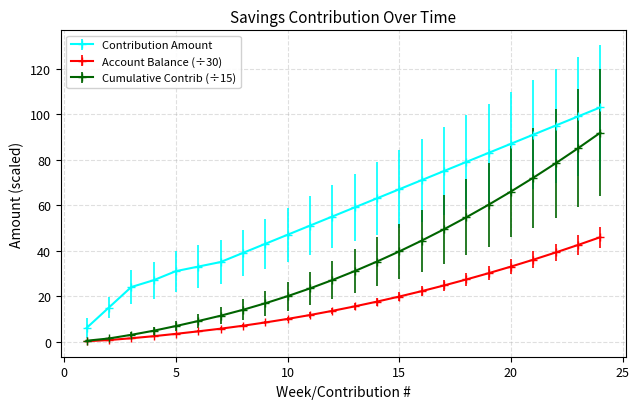

Which series has the largest total across all categories?

Contribution Amount